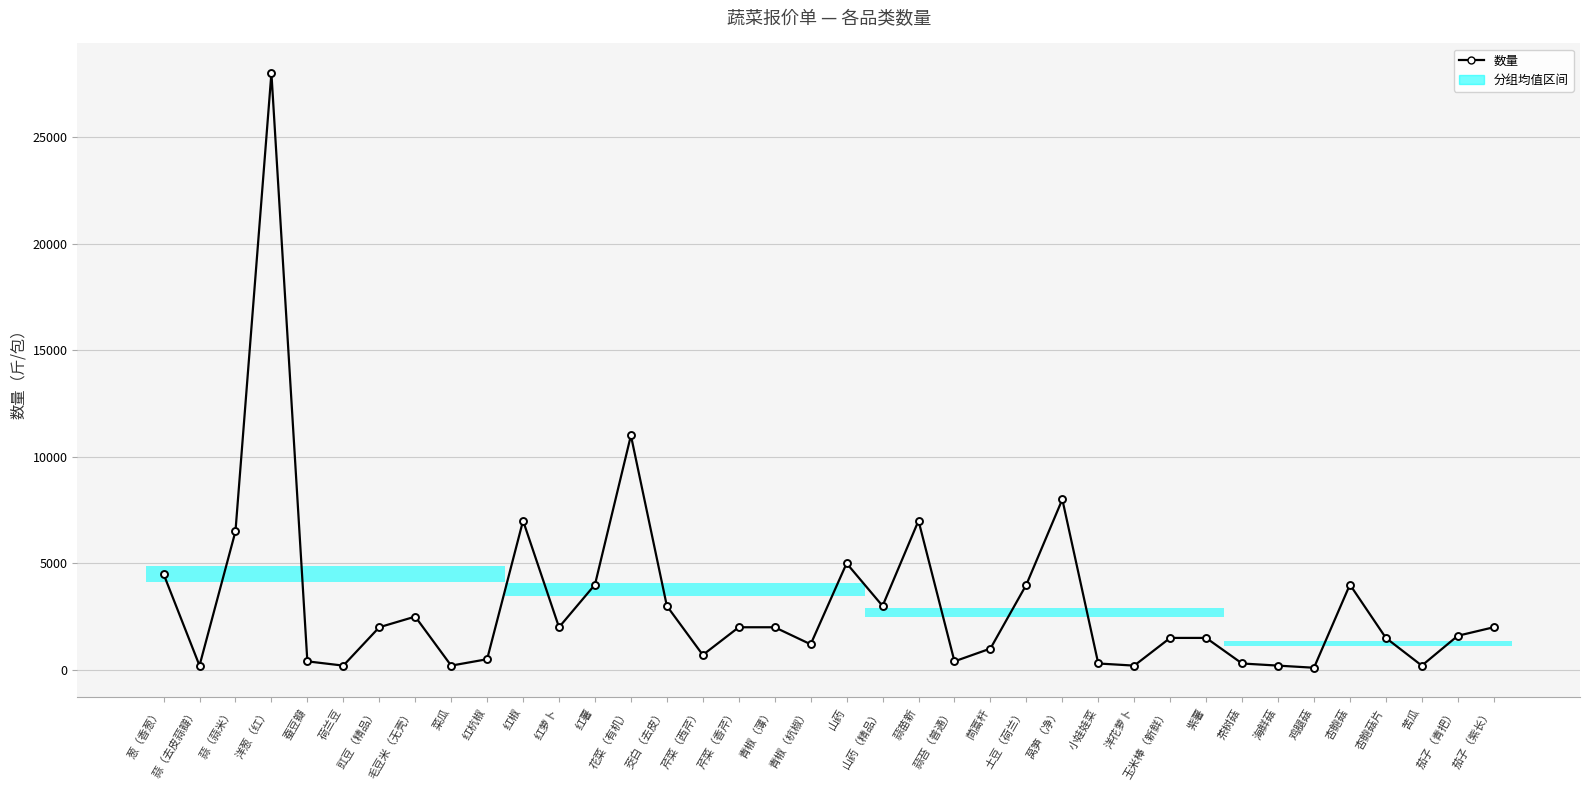

The value at 毛豆米（无壳） is 2500. True or false?

True